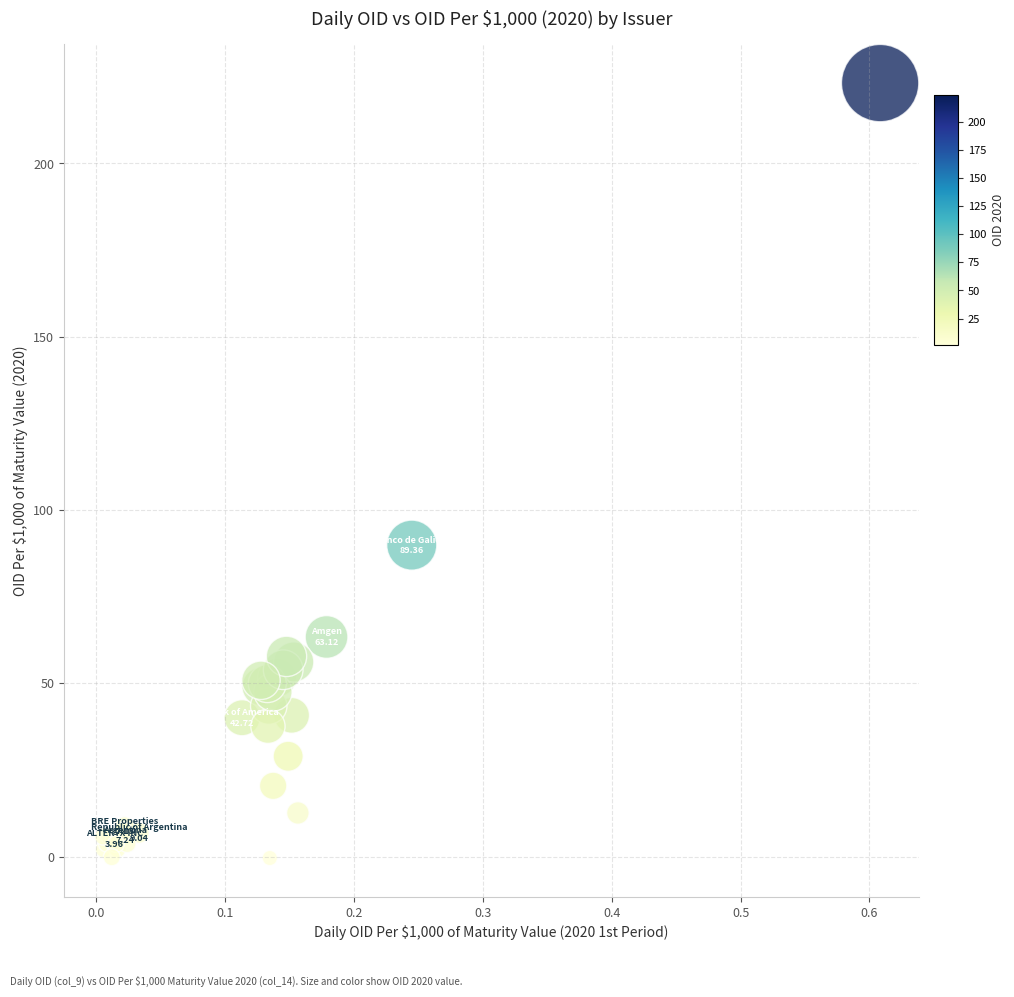

What Y value in the scatter plot is closest to 111?

89.9